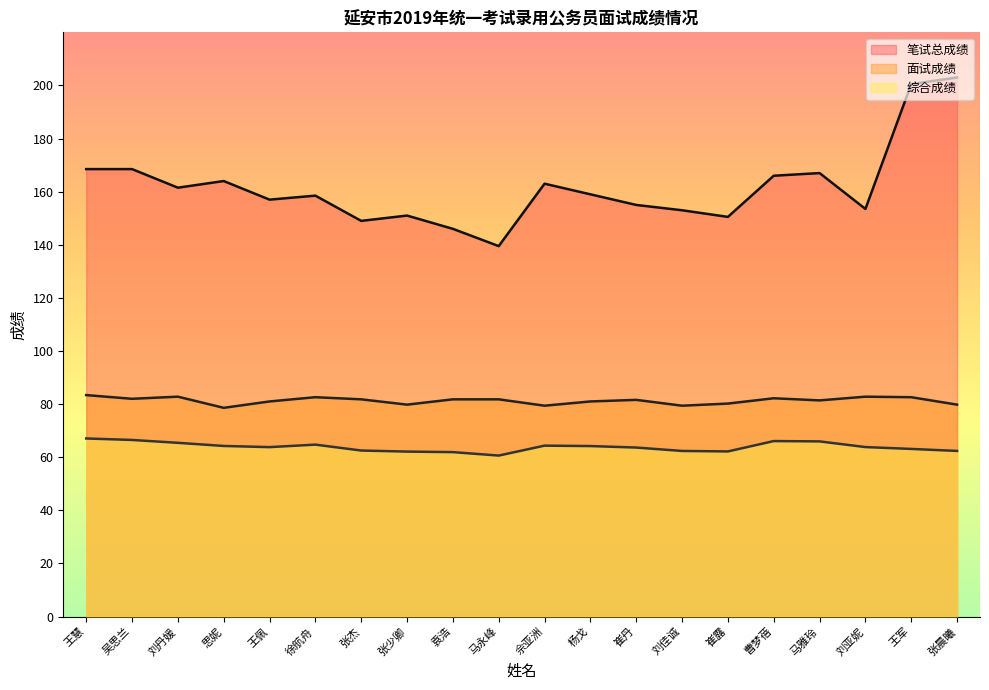

What is the total value across all series at 刘丹媛?

309.7